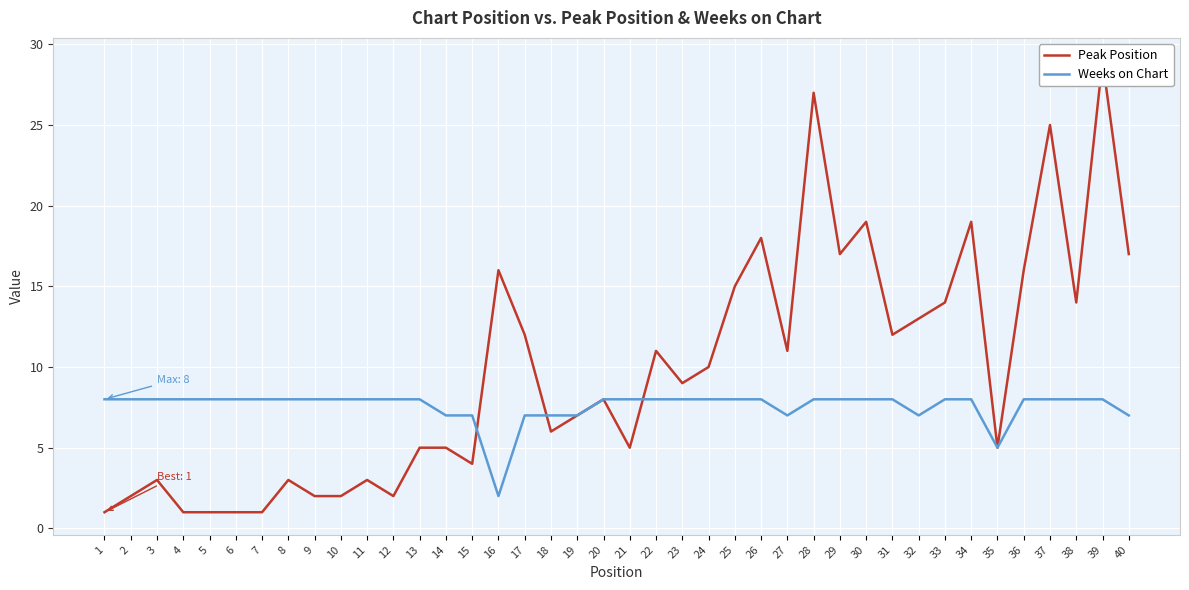

How many values in the Weeks on Chart series are below 8?

10